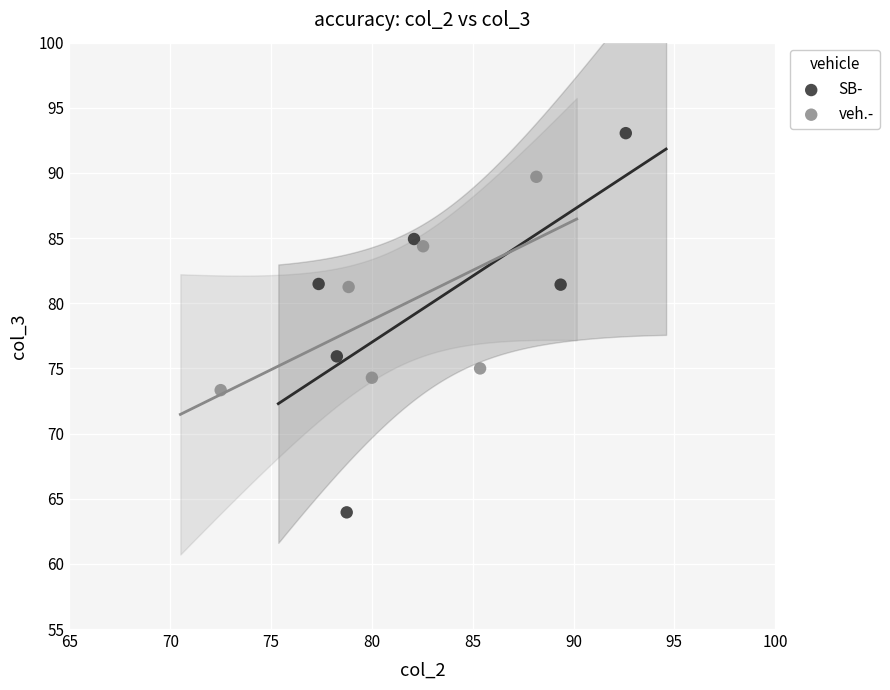

Which series reaches the maximum Y coordinate?

SB-